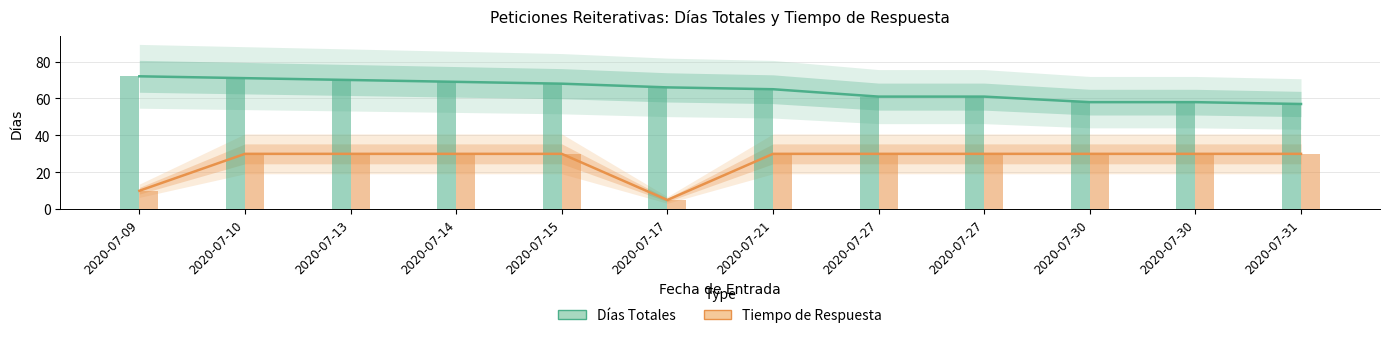

At 2020-07-15, list the series in order from smallest to largest.

Tiempo de Respuesta, Días Totales